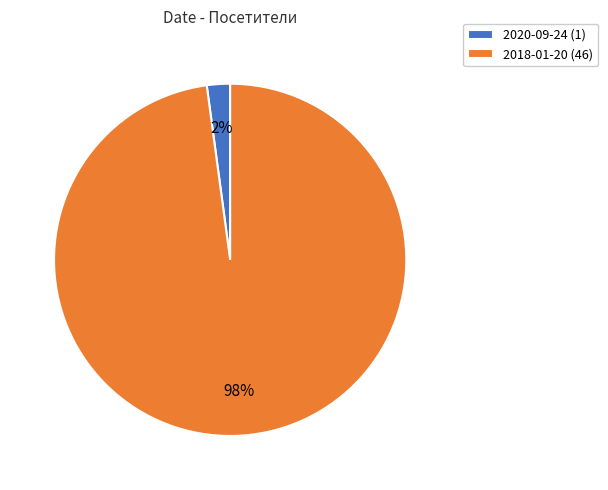

Which category has the biggest portion of the pie?

2018-01-20